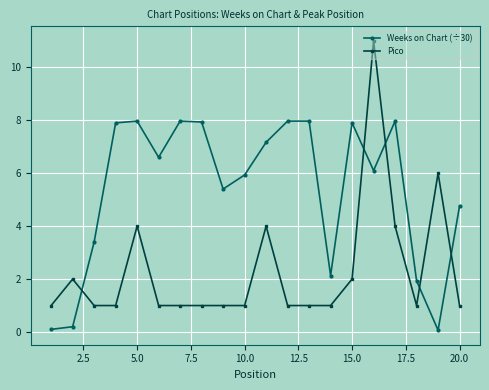

At how many categories does at least one series exceed 7?

10